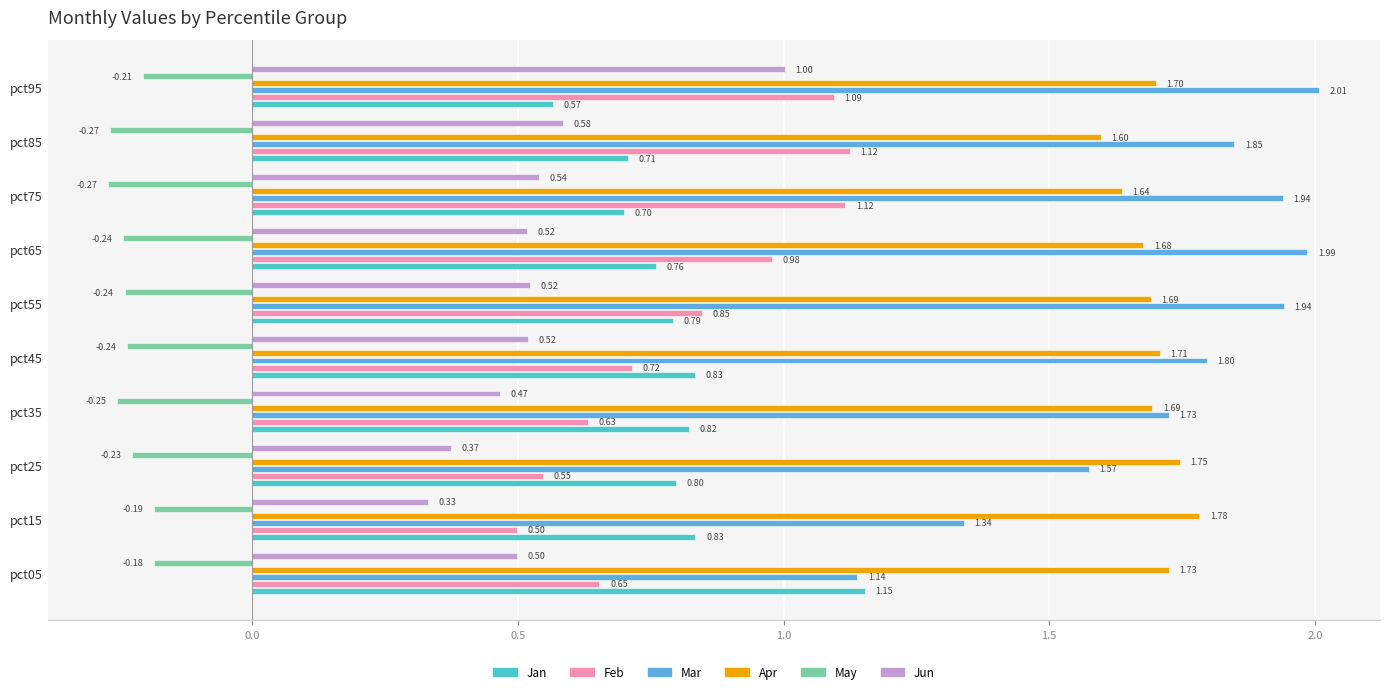

At pct55, list the series in order from smallest to largest.

May, Jun, Jan, Feb, Apr, Mar